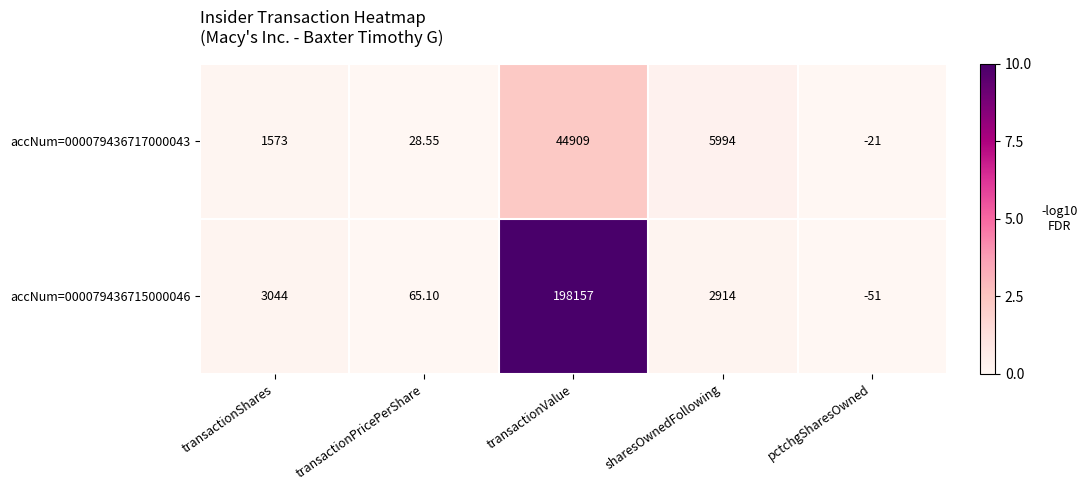

Rank the categories by accNum=000079436715000046 value from highest to lowest.

transactionValue, transactionShares, sharesOwnedFollowing, transactionPricePerShare, pctchgSharesOwned